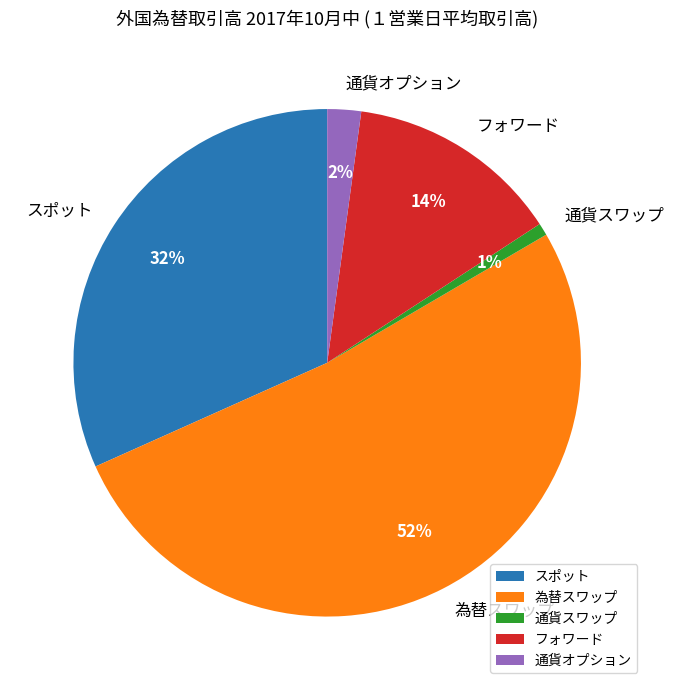

What is the majority slice?

為替スワップ